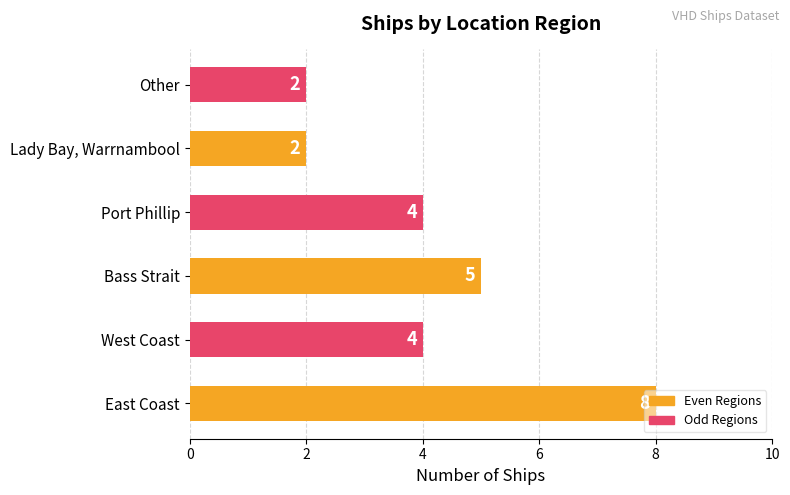

Approximately how many times larger is the value at East Coast compared to Bass Strait?

1.6